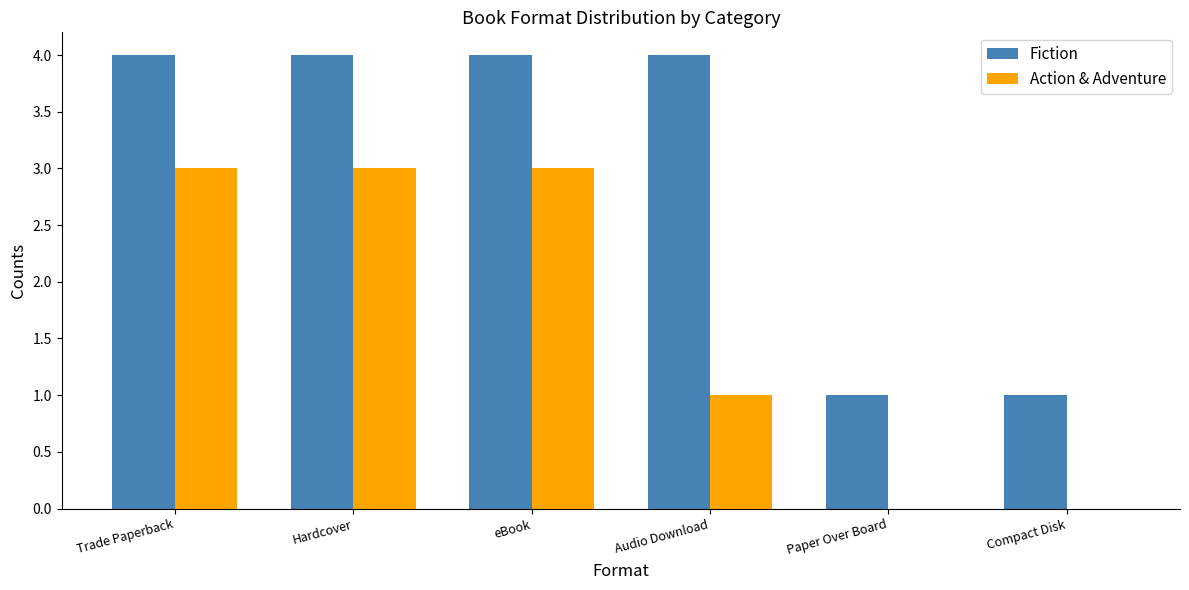

What value does the Action & Adventure series have at Trade Paperback?

3